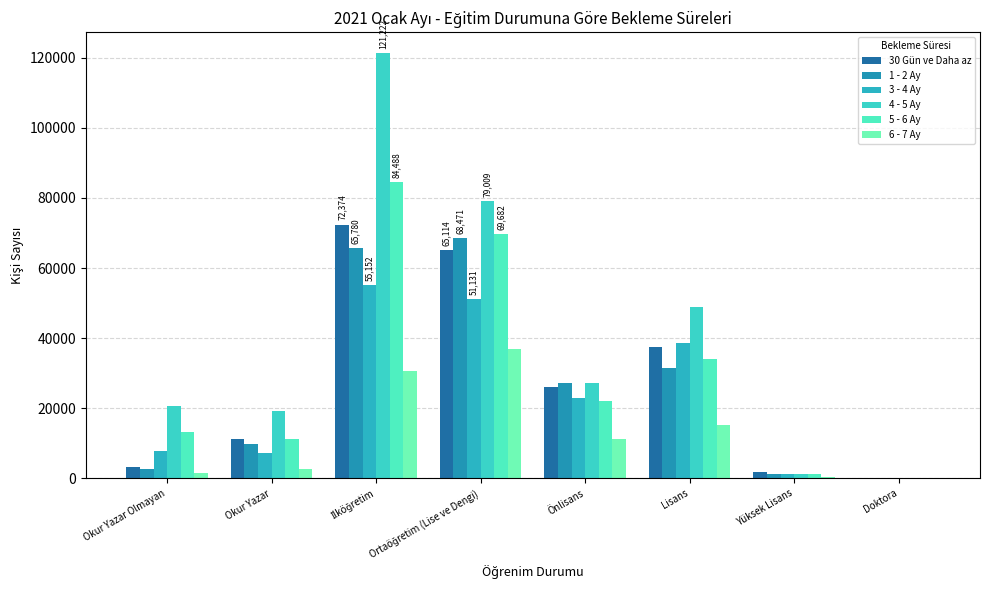

Reading right to left, what are all the values shown in this chart?

30 Gün ve Daha az: 74	1821	37626	26019	65114	72374	11306	3331
1 - 2 Ay: 88	1321	31492	27207	68471	65780	9706	2757
3 - 4 Ay: 73	1332	38540	22845	51131	55152	7236	7819
4 - 5 Ay: 80	1378	48981	27304	79009	121222	19303	20601
5 - 6 Ay: 60	1236	34157	22194	69682	84488	11159	13123
6 - 7 Ay: 24	506	15209	11346	37038	30684	2660	1687